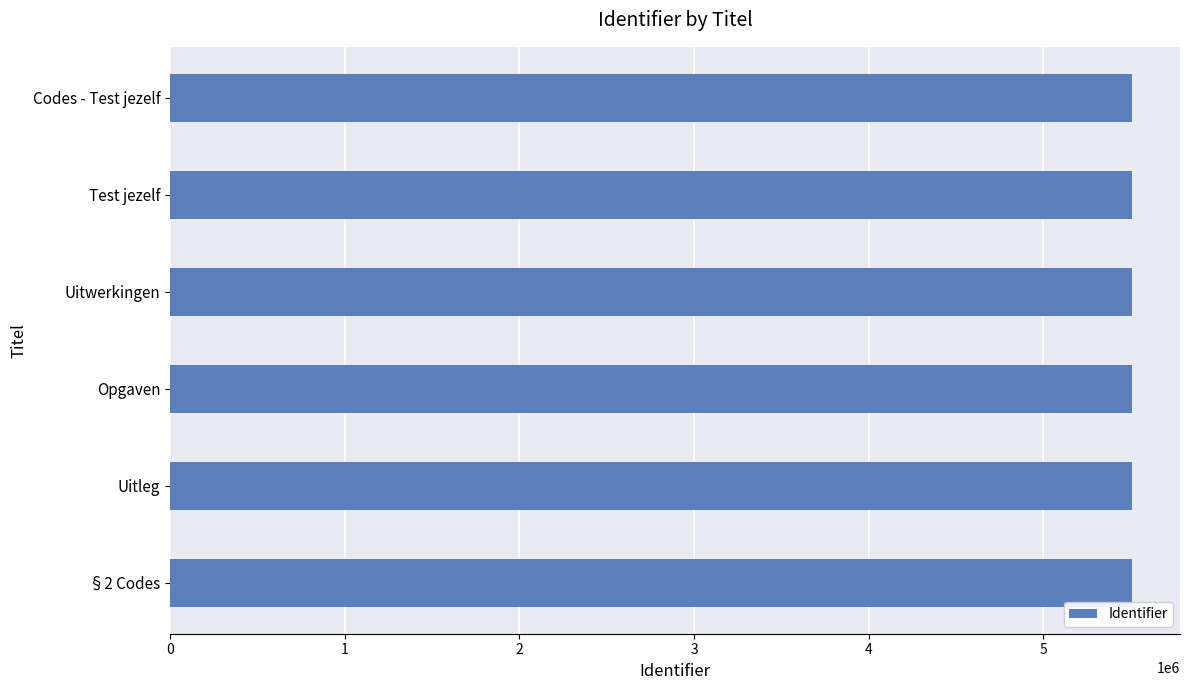

Count the values in the range 5506378 to 5506384.

4